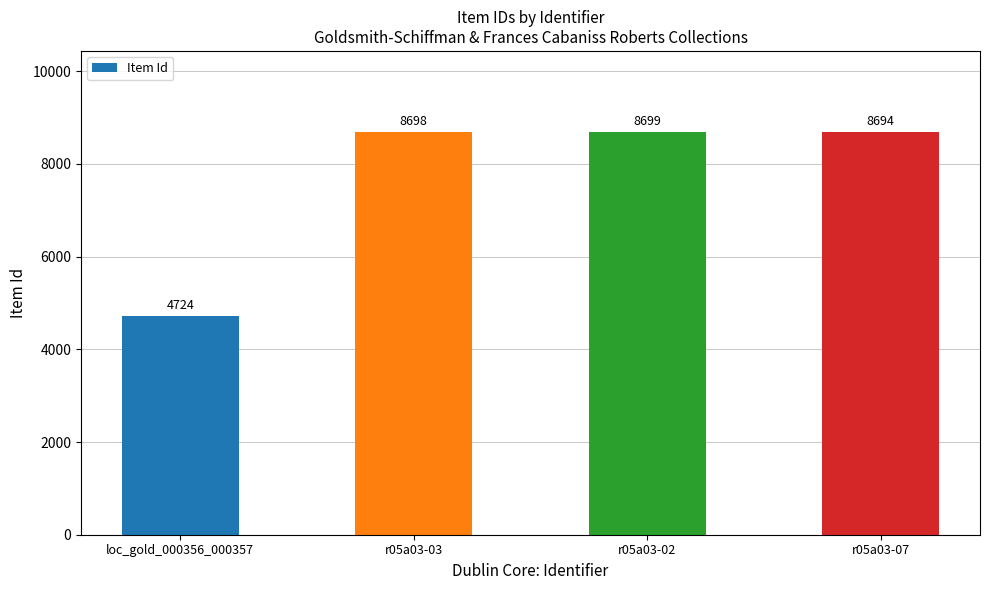

The chart shows a value of 8699 at r05a03-02. True or false?

True